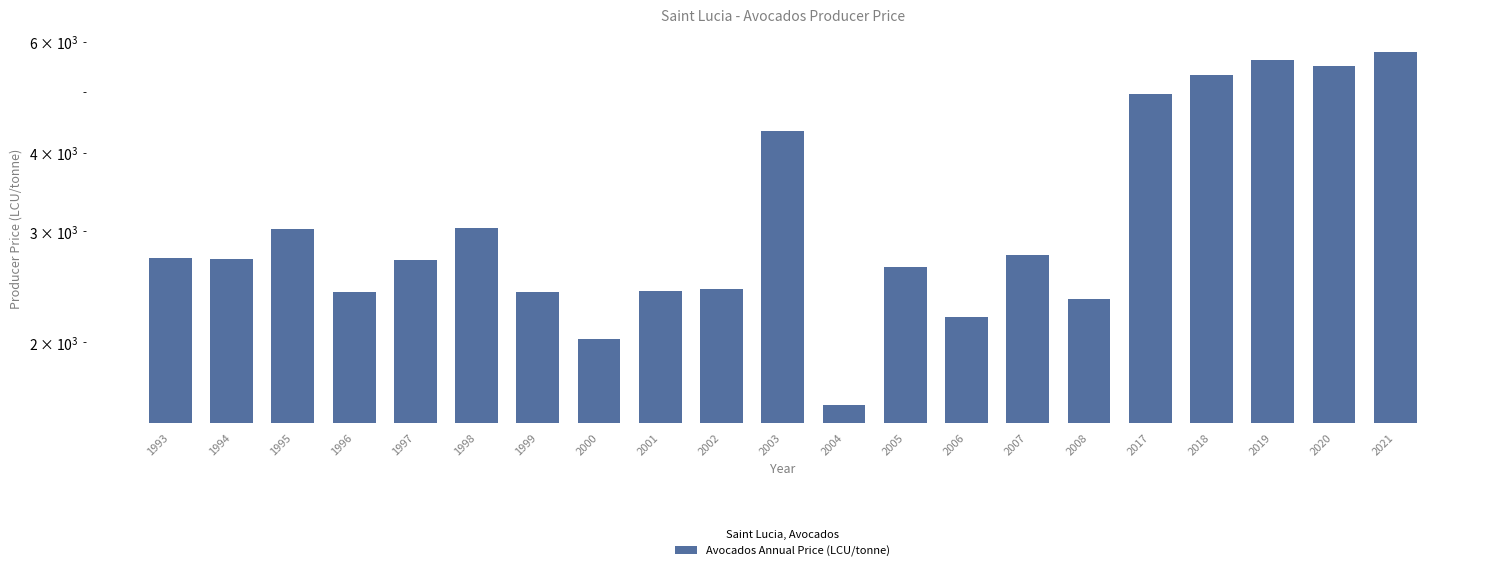

At which label does the data first exceed 2710?

1993